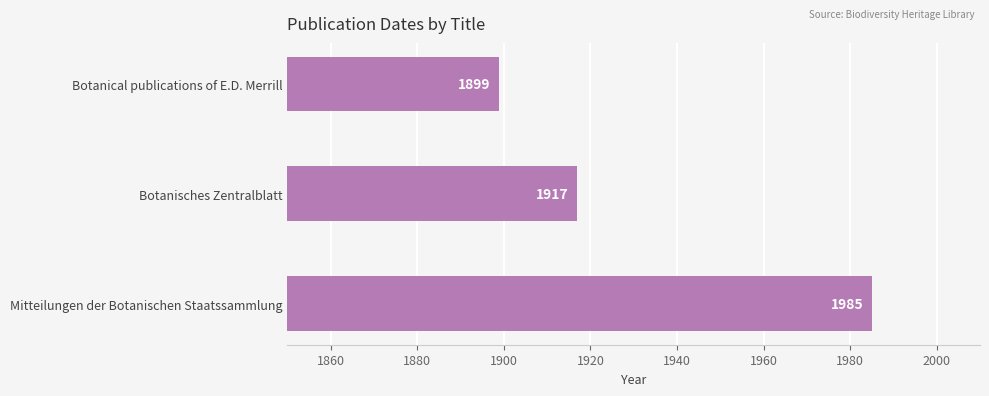

What is the greatest value displayed?

1985